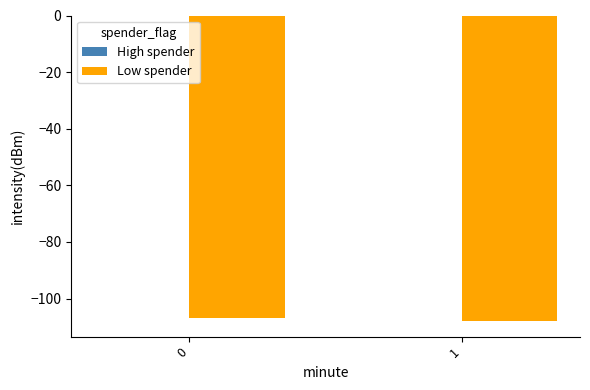

Is it true that the value at 1 is -108.0?

True